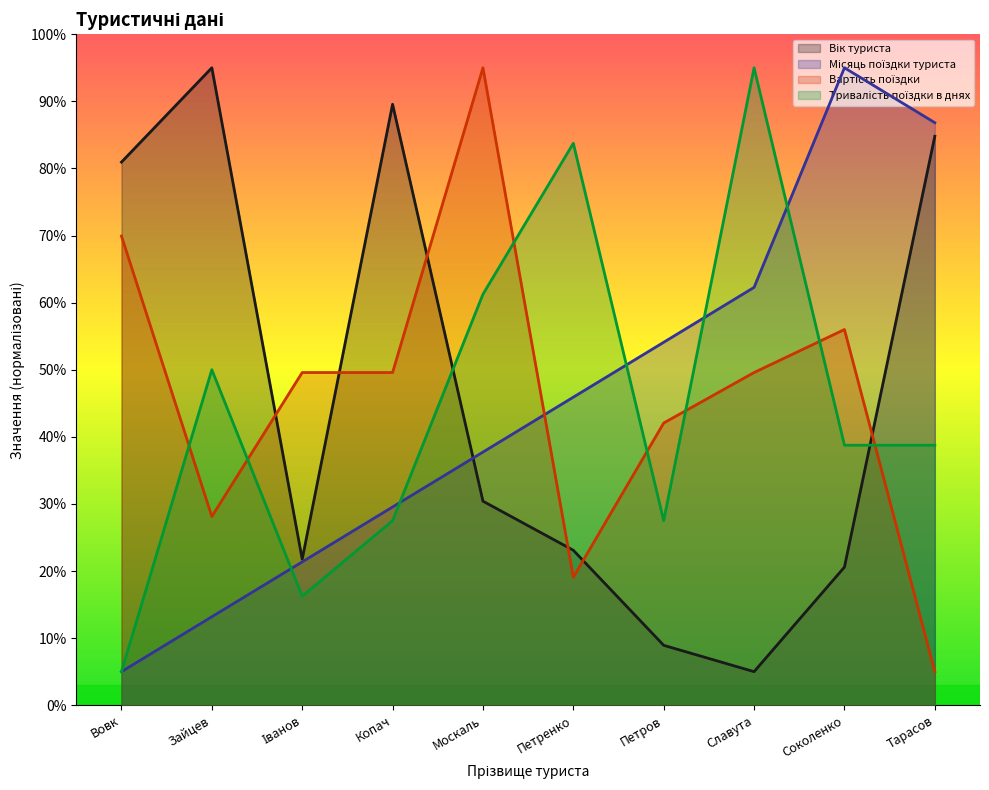

What is the label of the 5th point from the left?

Москаль